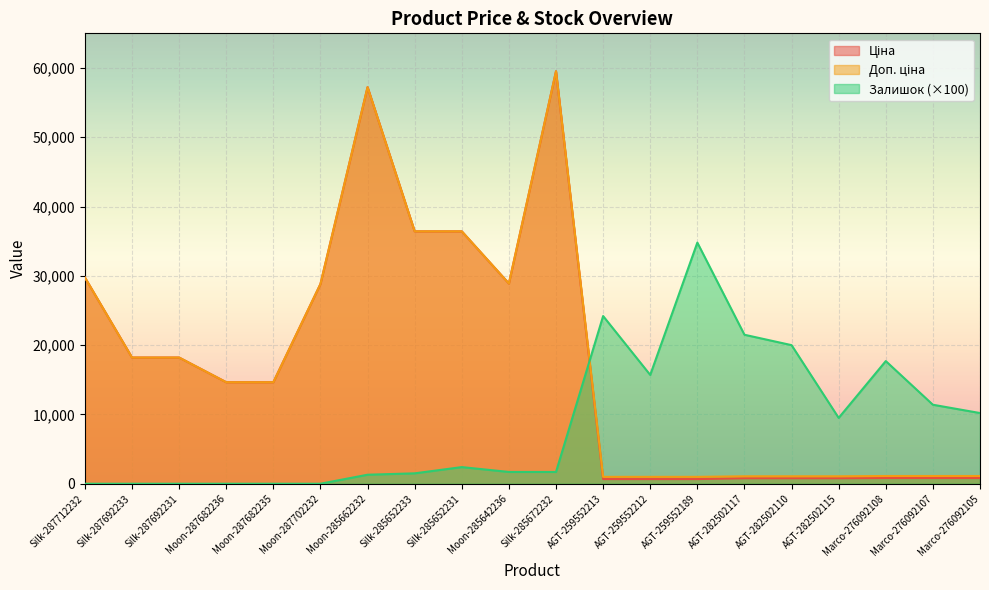

At which category is the sum across all series the highest?

Silk-285672232